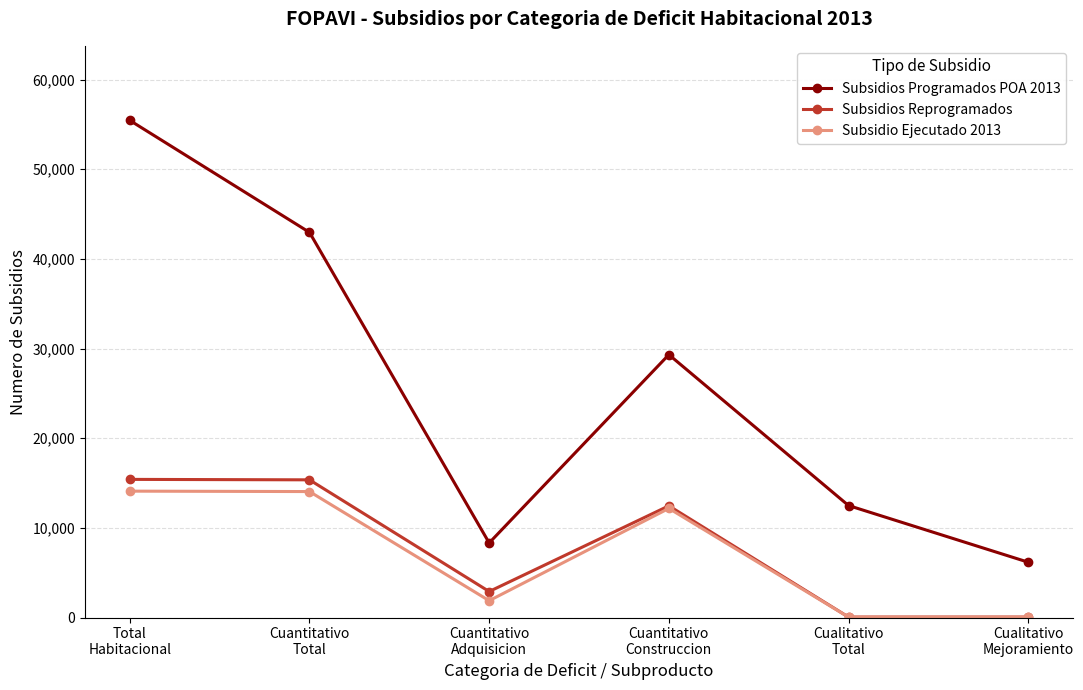

What is the difference between the highest and lowest values at Cualitativo
Mejoramiento?

6124